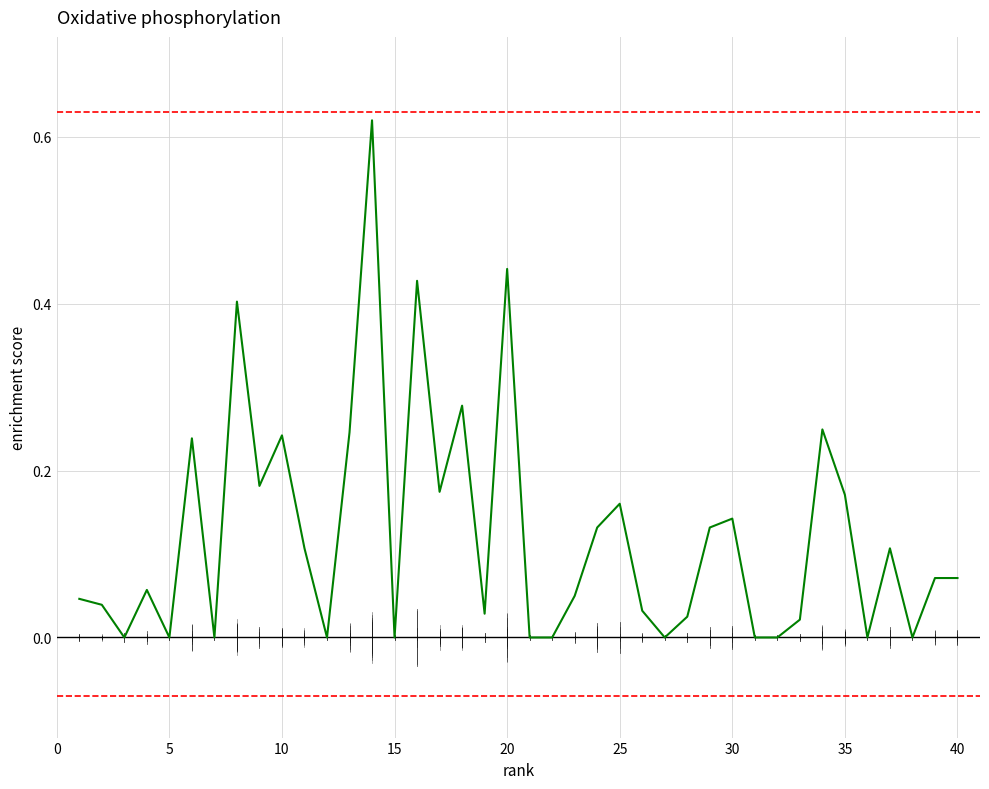

True or false: the data shows 0.1 at 10.

False